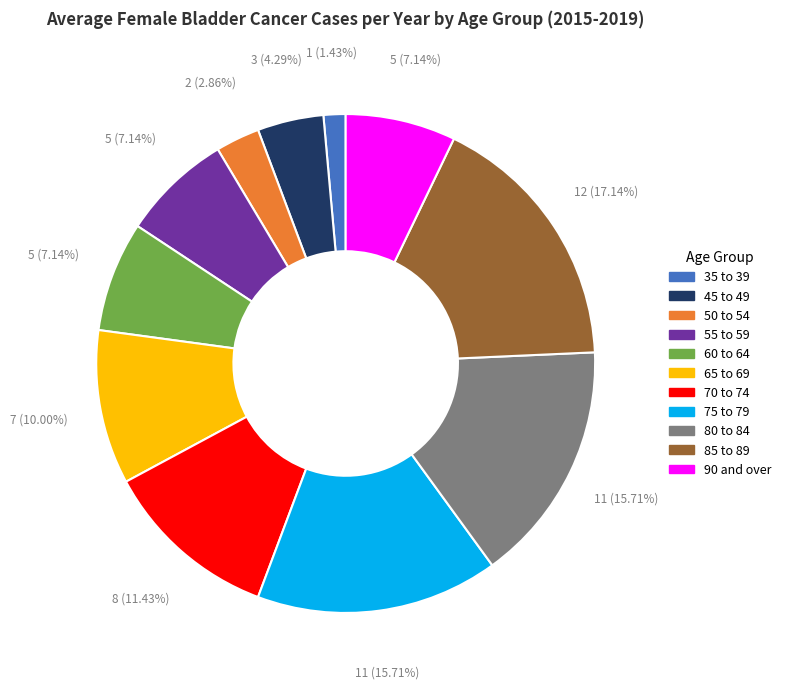

Is there a majority slice in this chart?

No